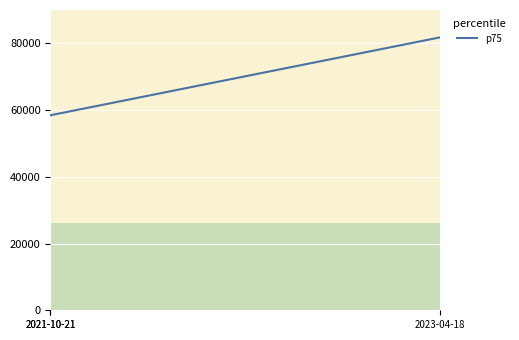

What is the average value?

66231